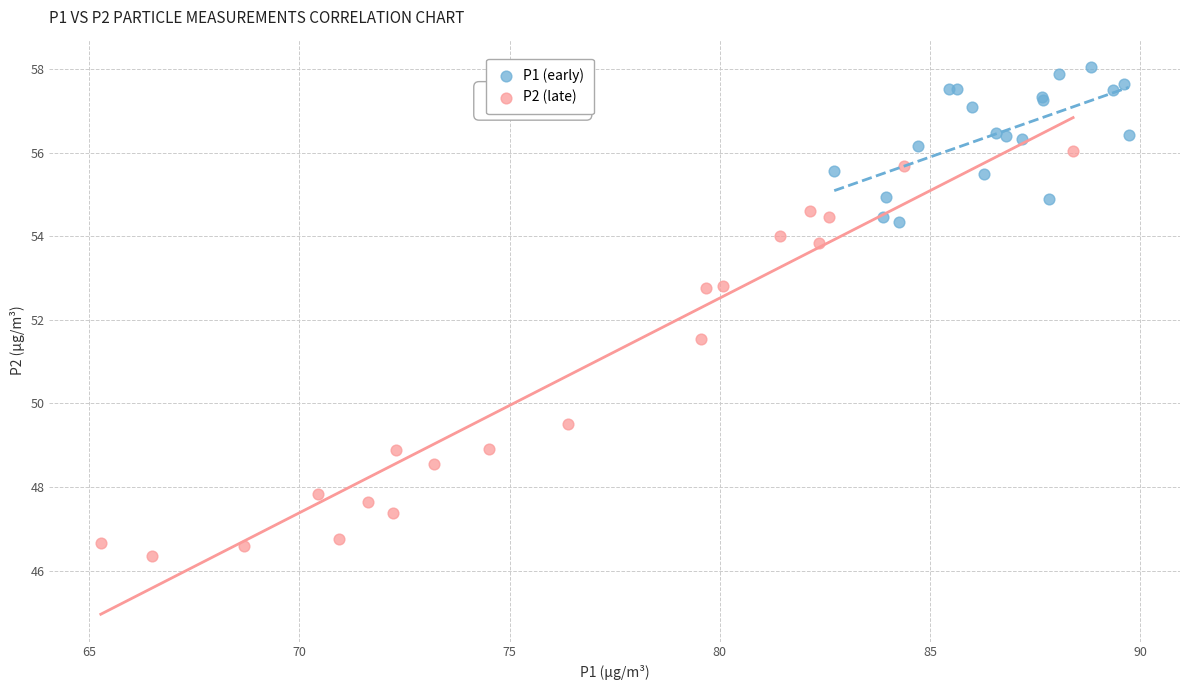

Which series reaches the maximum Y coordinate?

P1 (early)